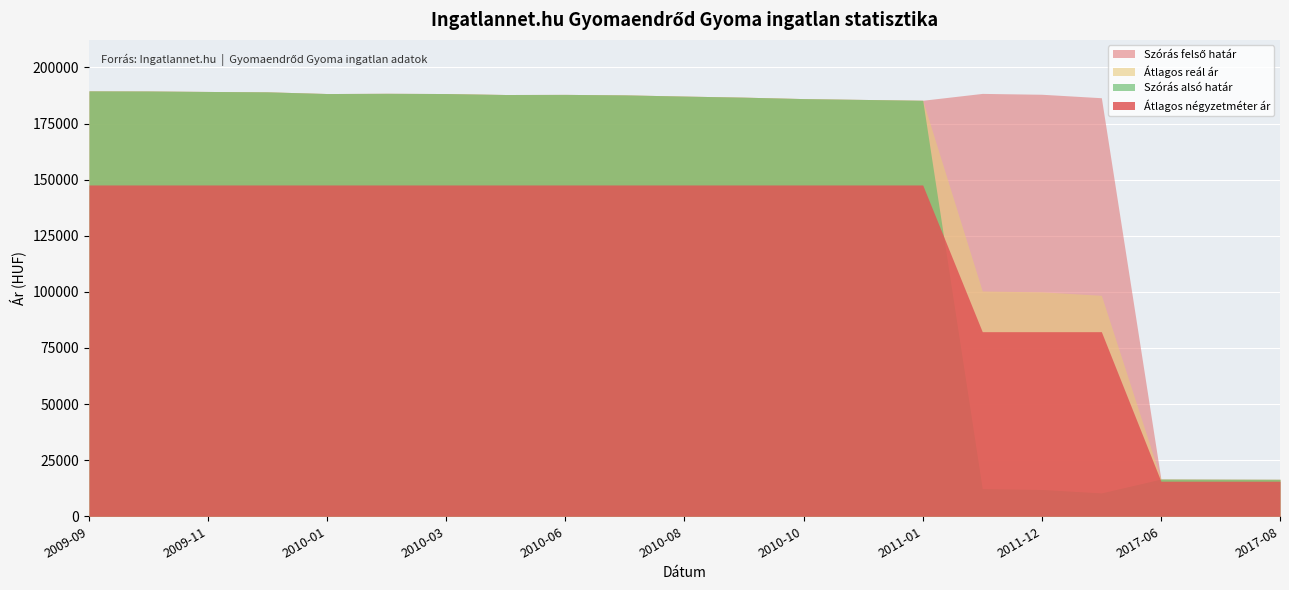

The value of Szórás felső határ at 2009-09 is 189557. True or false?

True